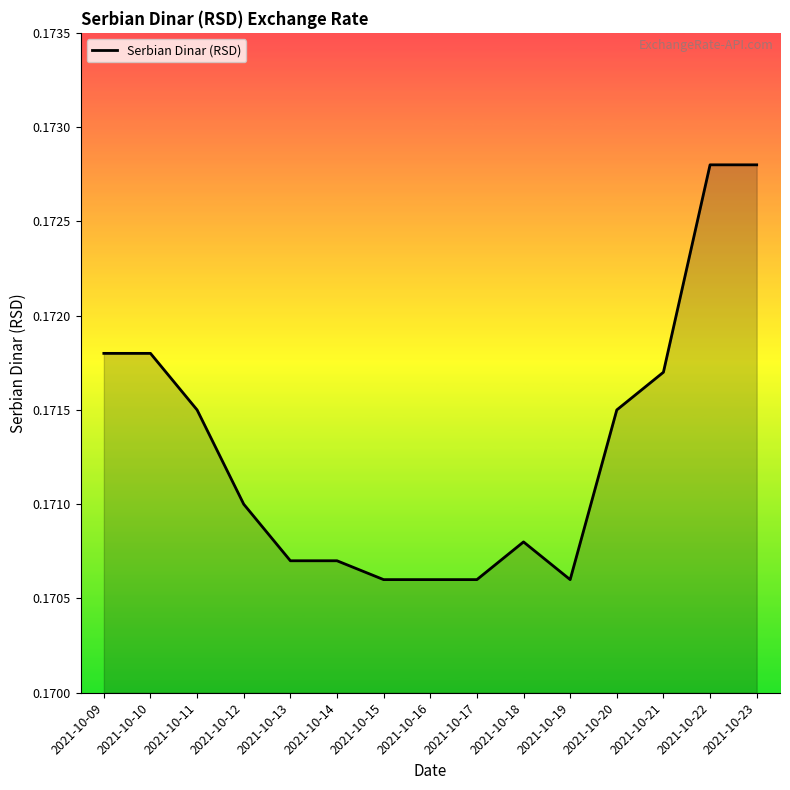

Which has a higher value, 2021-10-12 or 2021-10-21?

2021-10-21